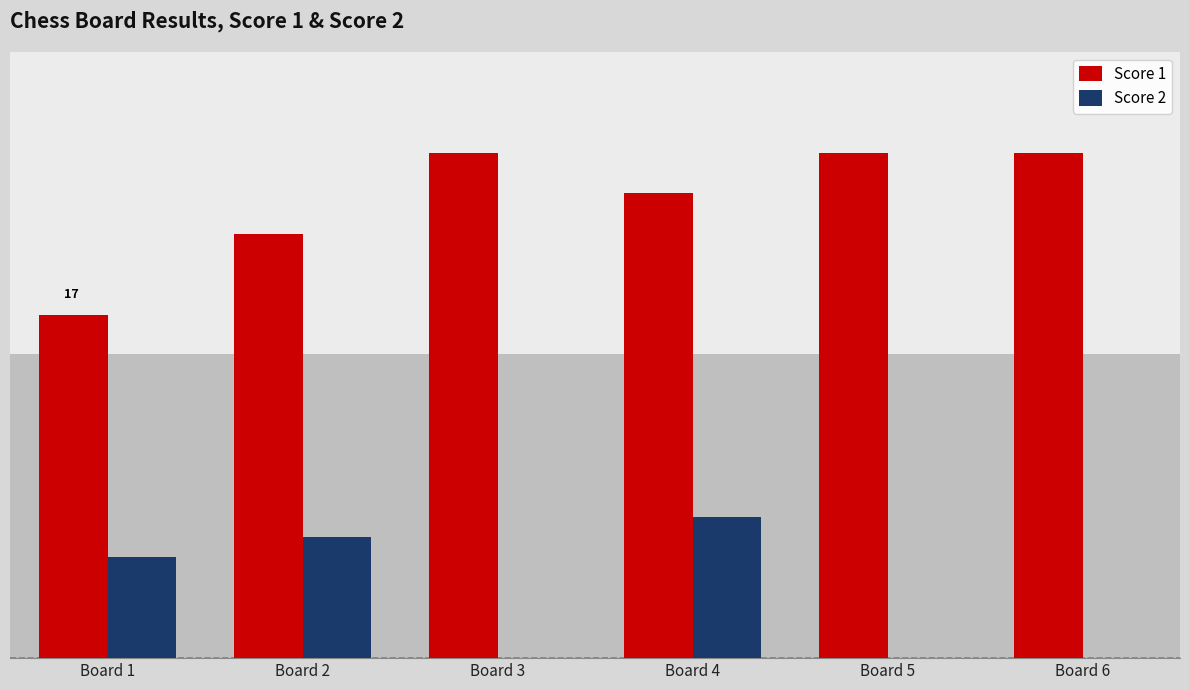

Reading left to right, list all the values displayed in this chart.

Score 1: 17	21	25	23	25	25
Score 2: 5	6	0	7	0	0